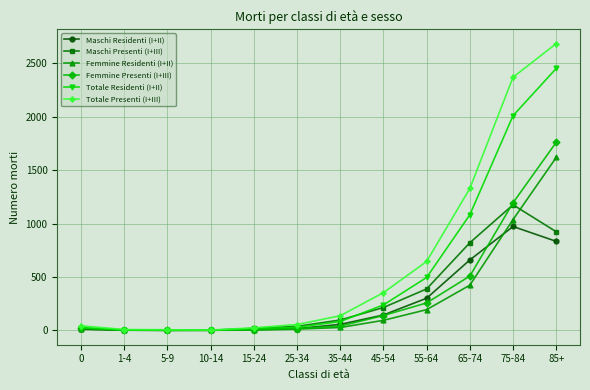

At which category is the sum across all series the highest?

85+